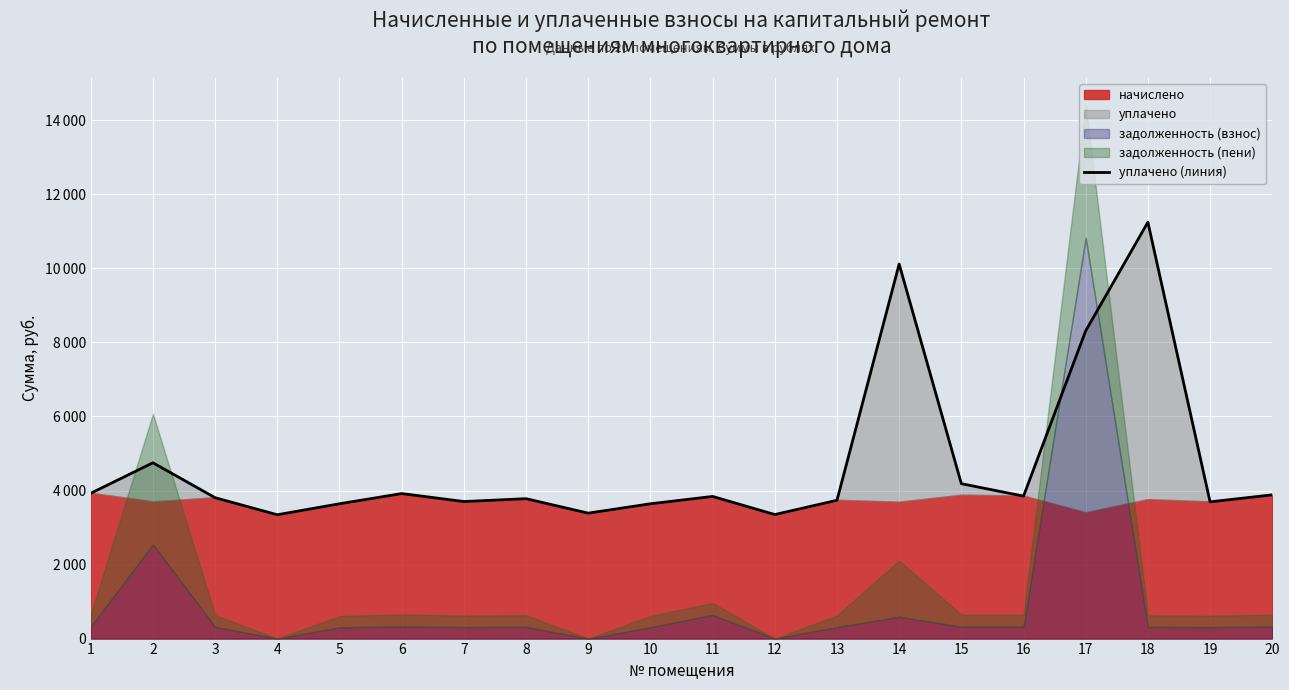

What is the ratio of the value at 3 to the value at 8?

1.0